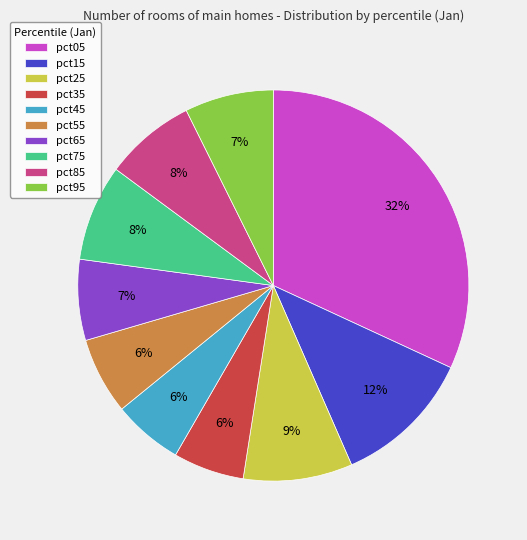

To the nearest percent, what portion does pct15 represent?

12%